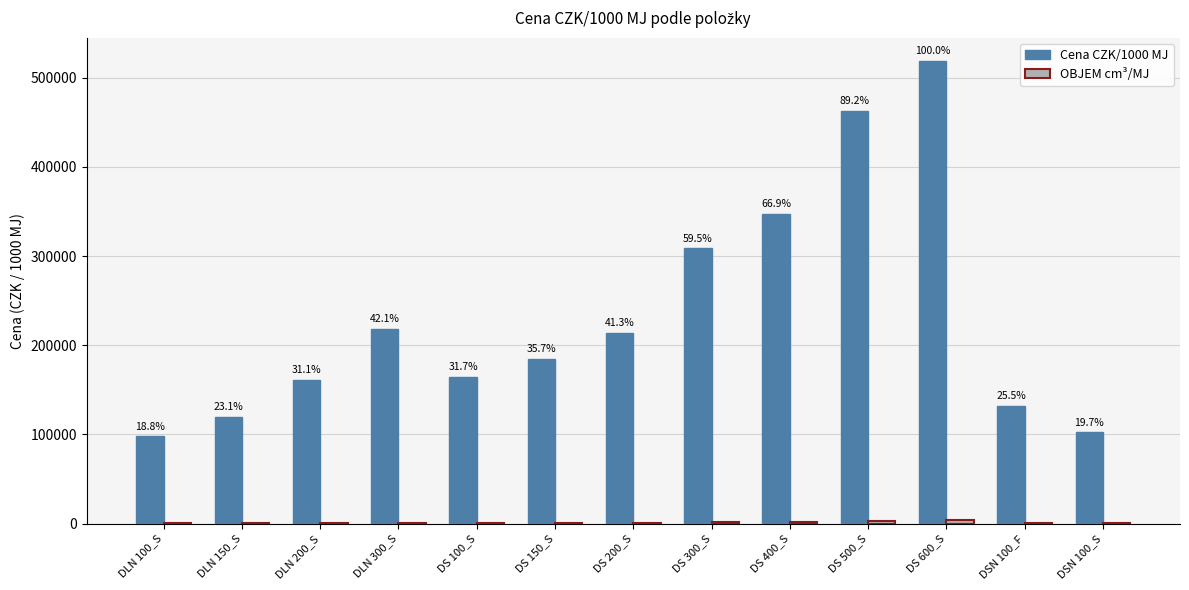

What is the average value of the OBJEM cm³/MJ series?

1251.0